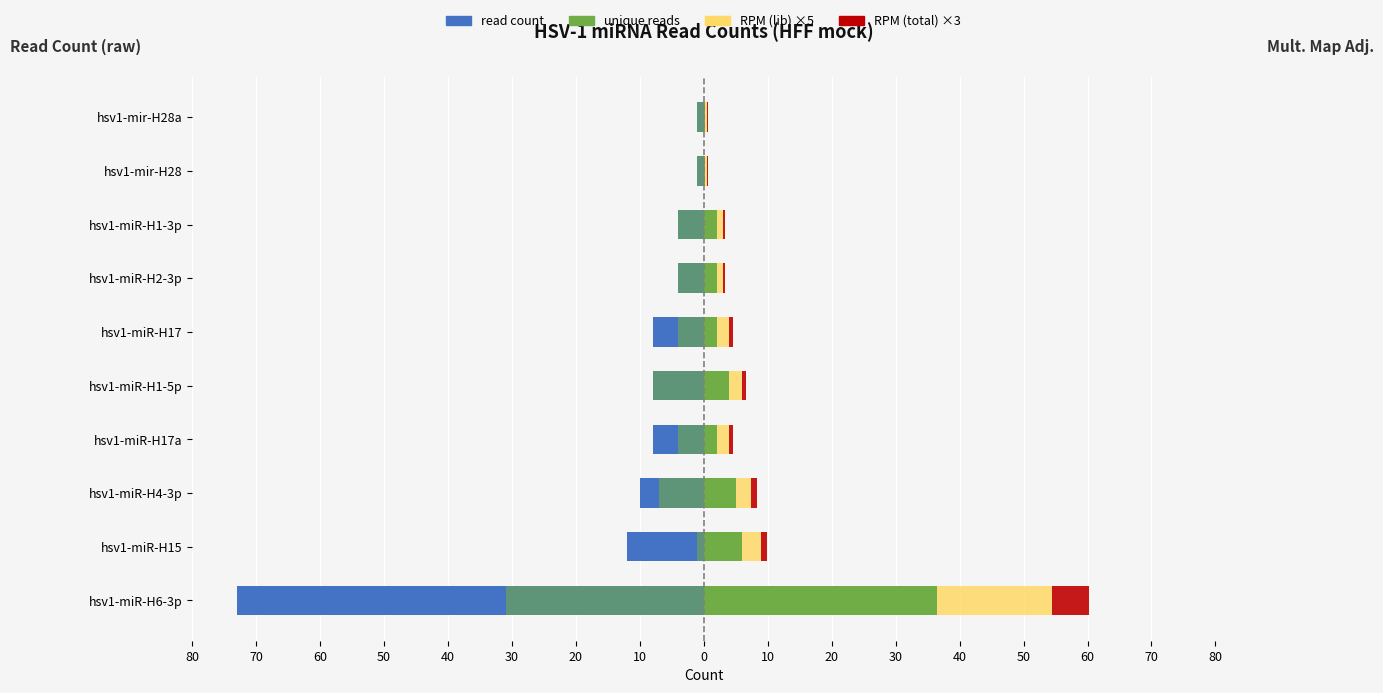

What is the spread (max minus min) of values at hsv1-miR-H15?

18.0